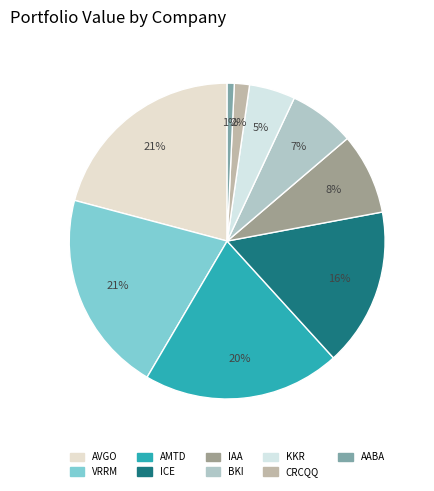

Which category has the smallest portion of the pie?

AABA